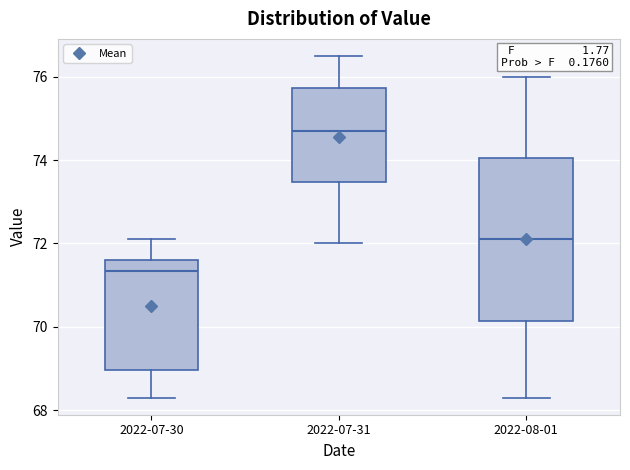

Reading left to right, read every box against the y-axis: the position of its median line, the range the box covers, and the ends of its whiskers. The values are not printed on the chart, so give them approximately, as read against the axis.

2022-07-30: median 71.4, box 69.0 to 71.6, whiskers 68.4 to 72.2
2022-07-31: median 74.8, box 73.4 to 75.8, whiskers 72.0 to 76.6
2022-08-01: median 72.2, box 70.2 to 74.0, whiskers 68.4 to 76.0